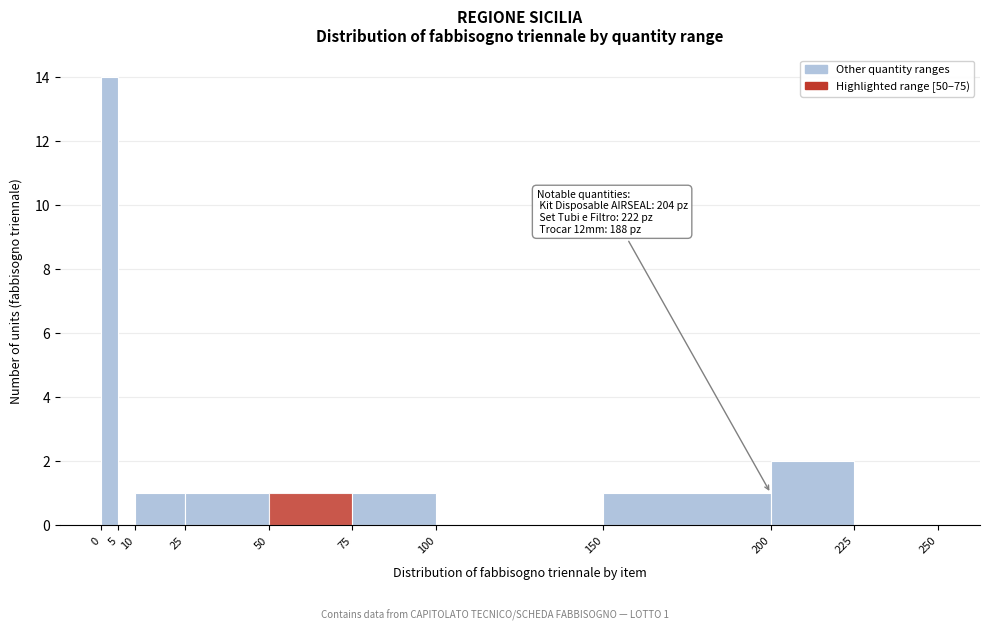

Which range on the x-axis has the tallest bar?

0 to 5